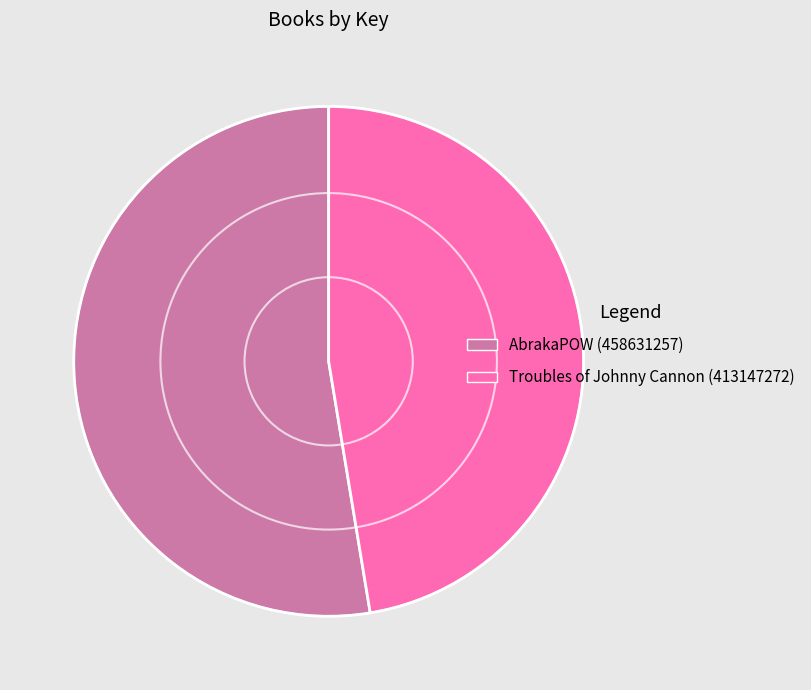

Count the number of slices in the pie.

2